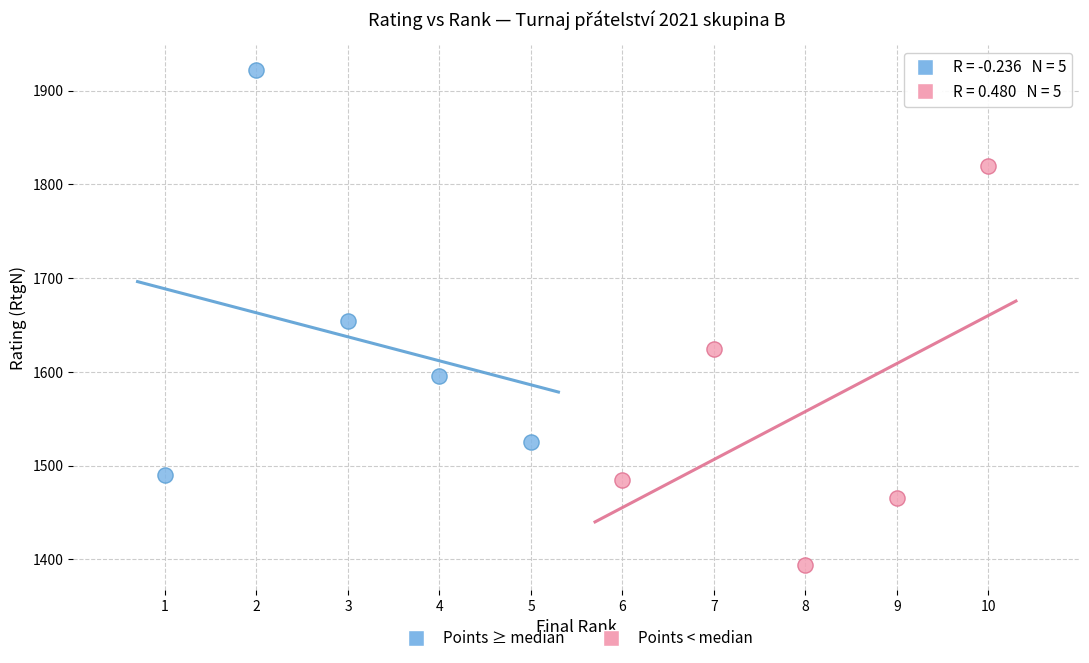

What are all the series names shown in the legend?

Points ≥ median, Points < median